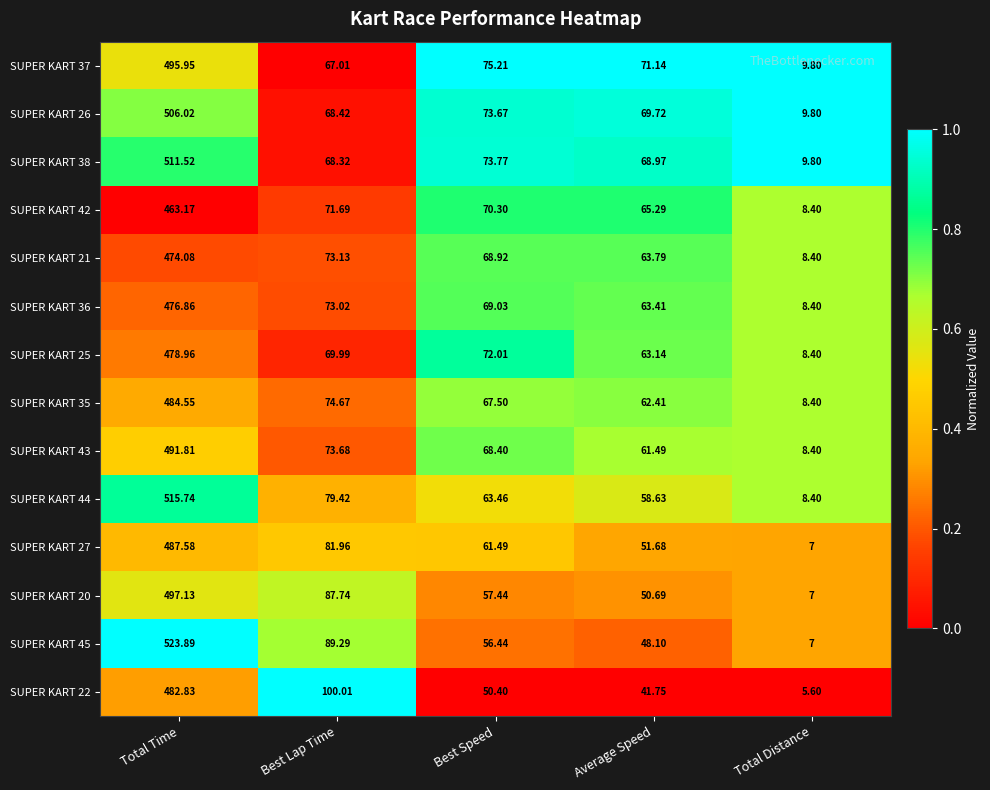

Where is SUPER KART 45 nearest to the value 265?

Best Lap Time